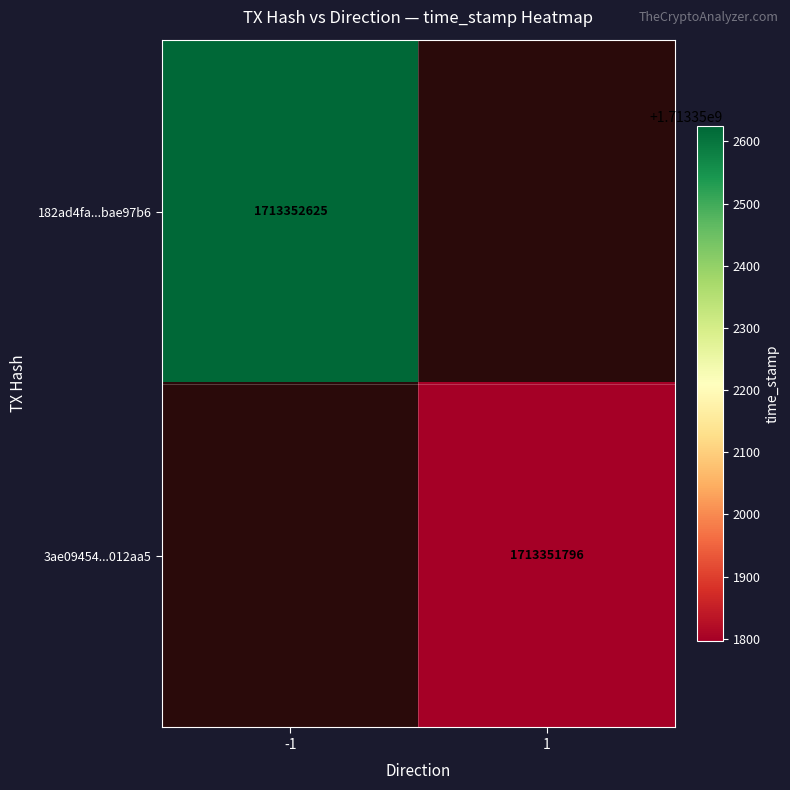

Reading left to right, what are all the values shown in this chart?

182ad4fa29c02dafc3afe3a271713038bae97b6: -1	1713352625
3ae09454b8f917378a13e8b72b0ac90a0012aa5: 1	1713351796